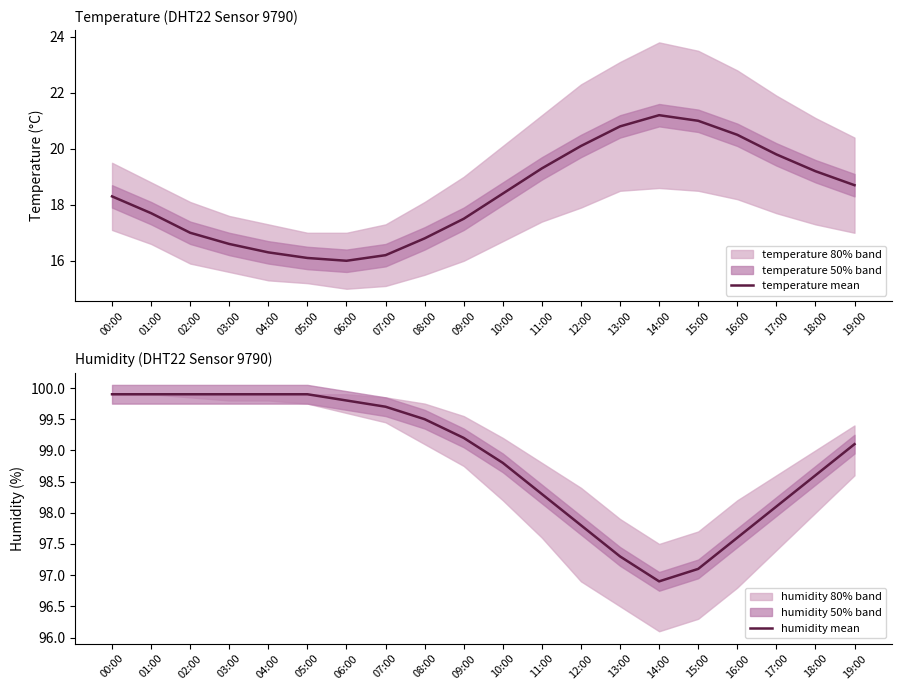

What is the lowest value of the humidity mean series?

96.9